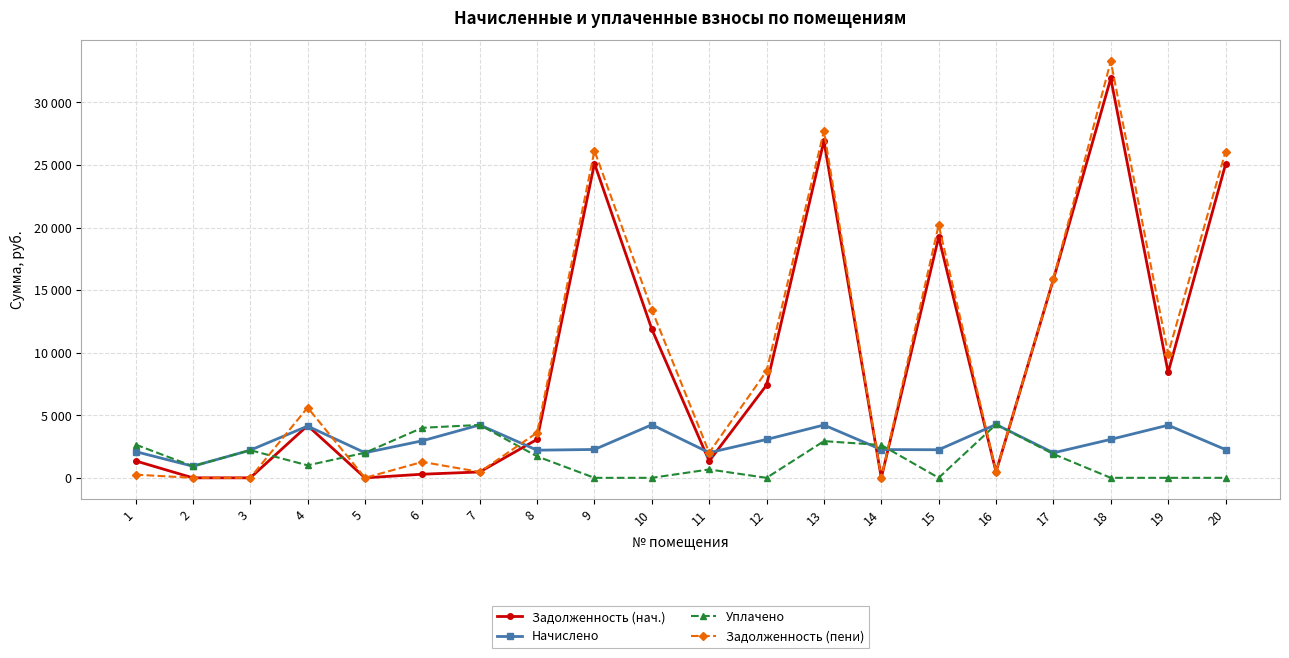

The Уплачено series shows 4221.8 at 1. True or false?

False